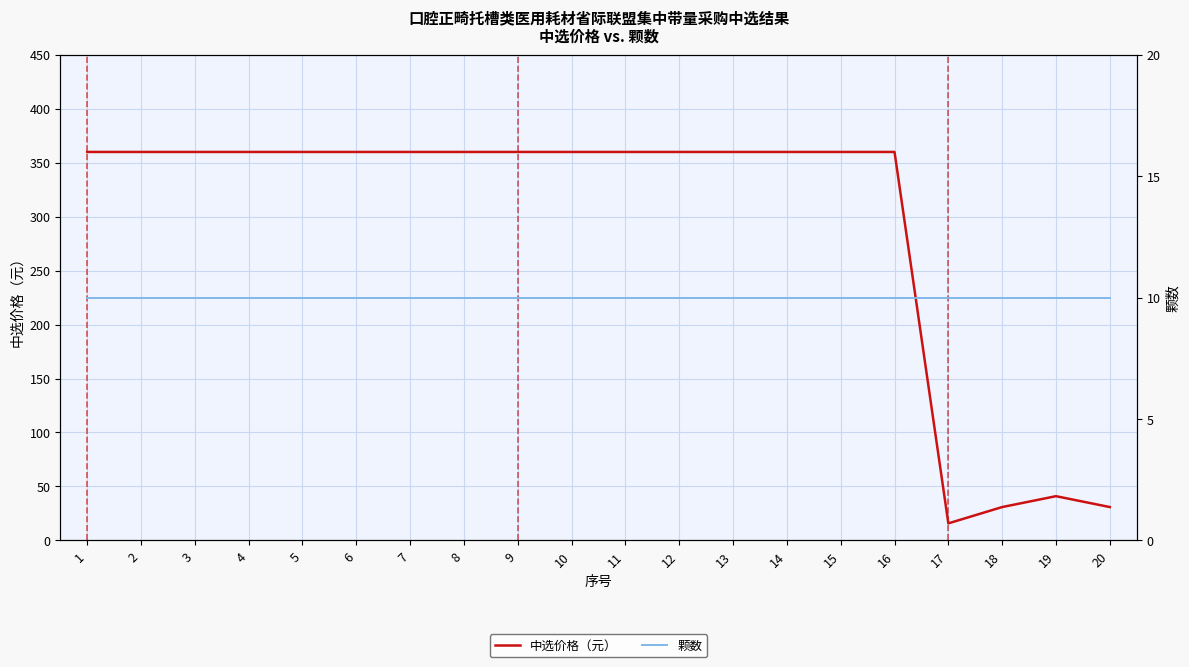

True or false: 中选价格（元） has a value of 360.0 at 6.

True